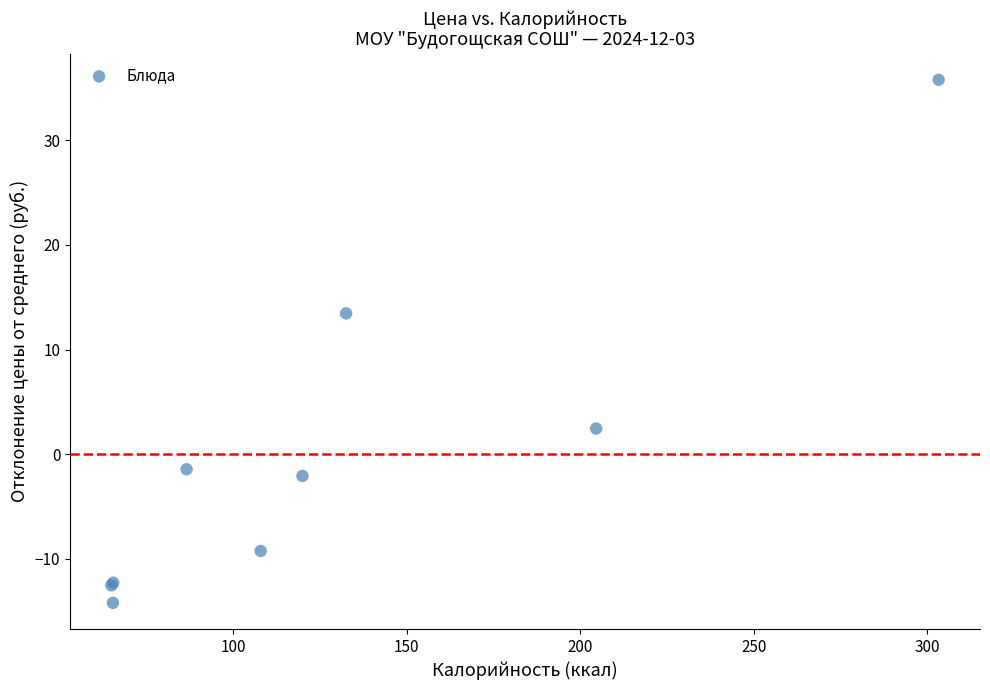

What Y value in the scatter plot is closest to 10?

13.5